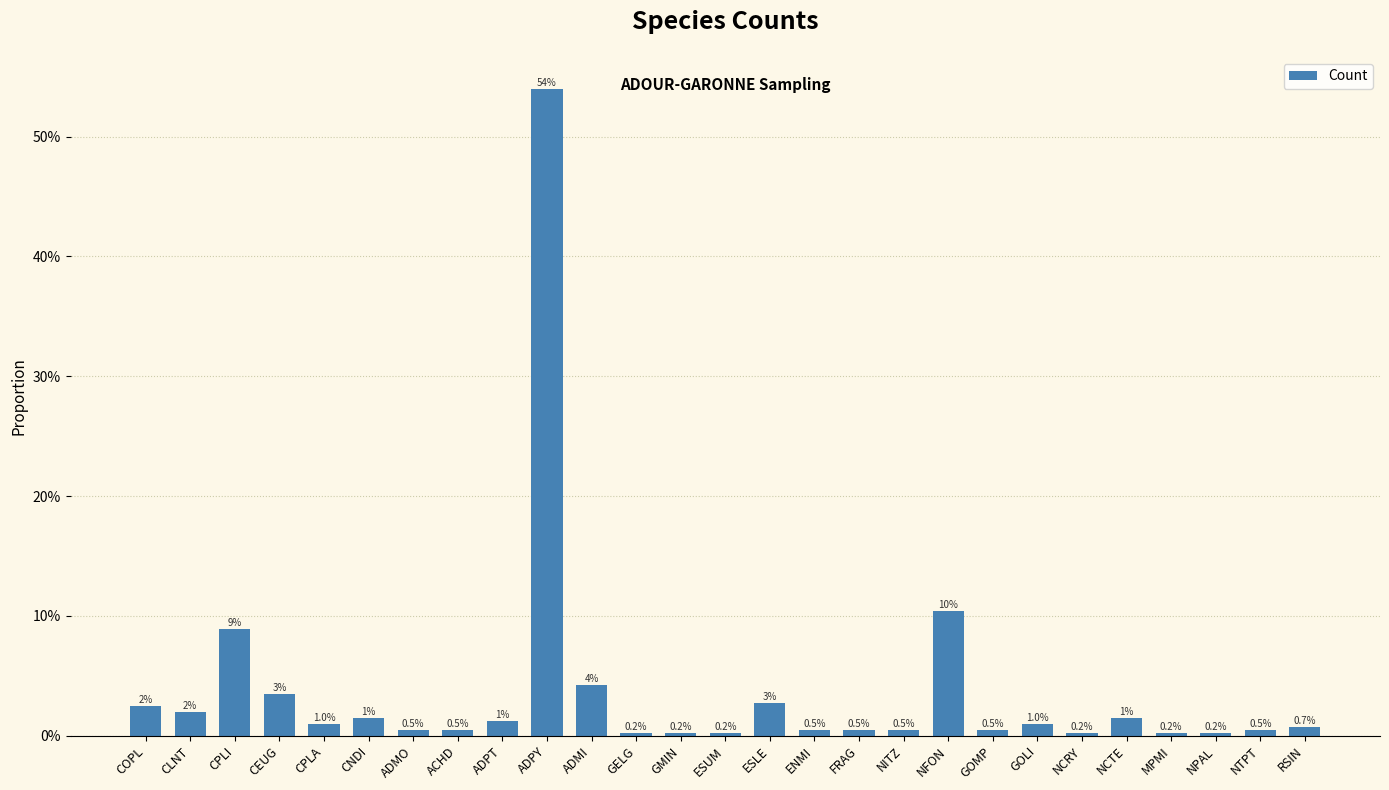

List the labels in order of value, largest first.

ADPY, NFON, CPLI, ADMI, CEUG, ESLE, COPL, CLNT, CNDI, NCTE, ADPT, CPLA, GOLI, RSIN, ADMO, ACHD, ENMI, FRAG, NITZ, GOMP, NTPT, GELG, GMIN, ESUM, NCRY, MPMI, NPAL